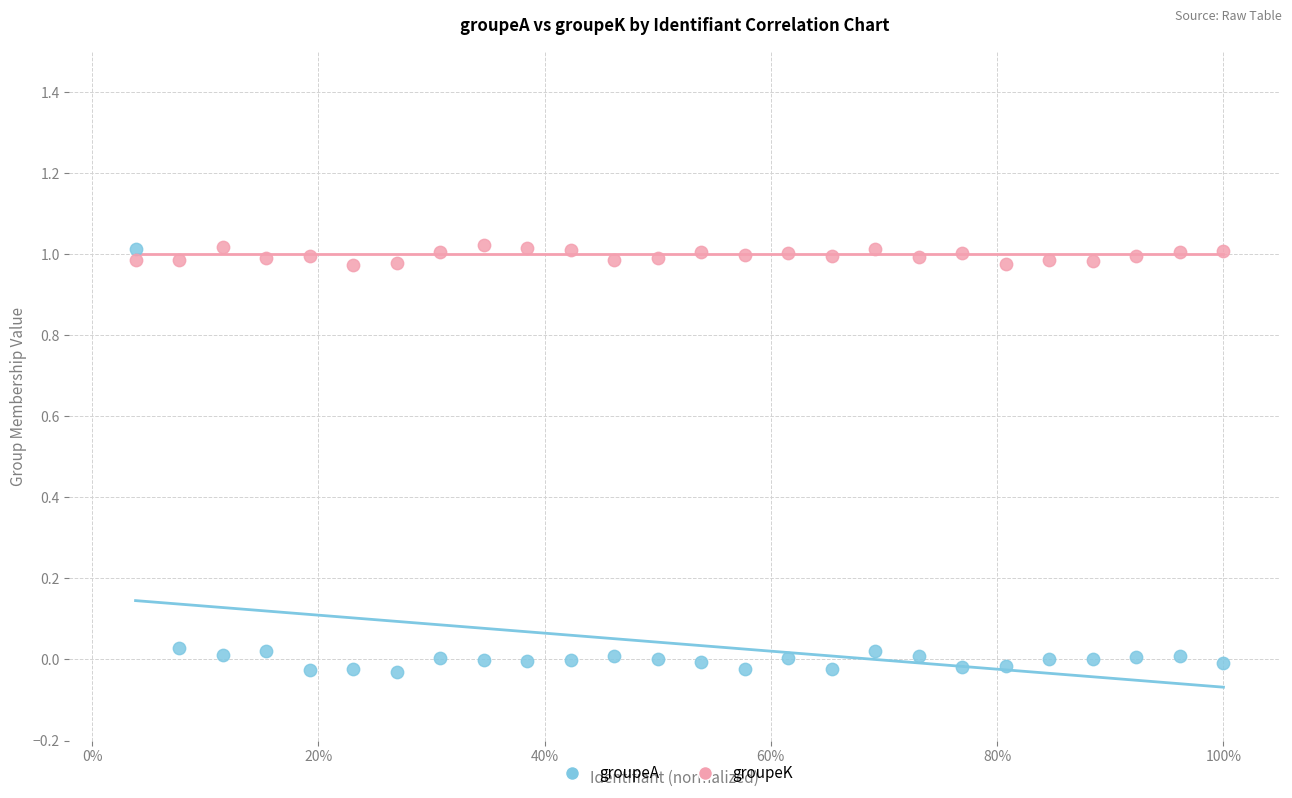

Which series has the largest Y range (max minus min)?

groupeA